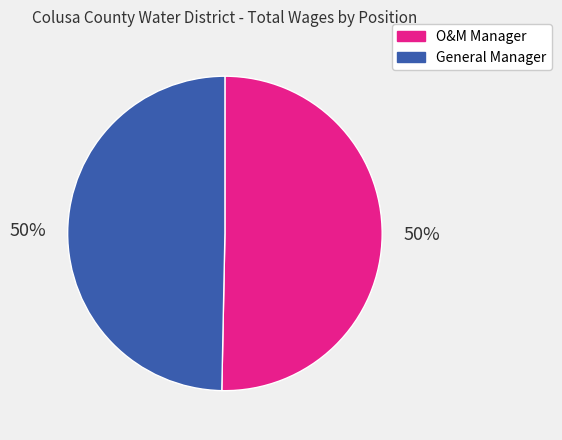

Do O&M Manager and General Manager together represent more than half of the pie?

Yes